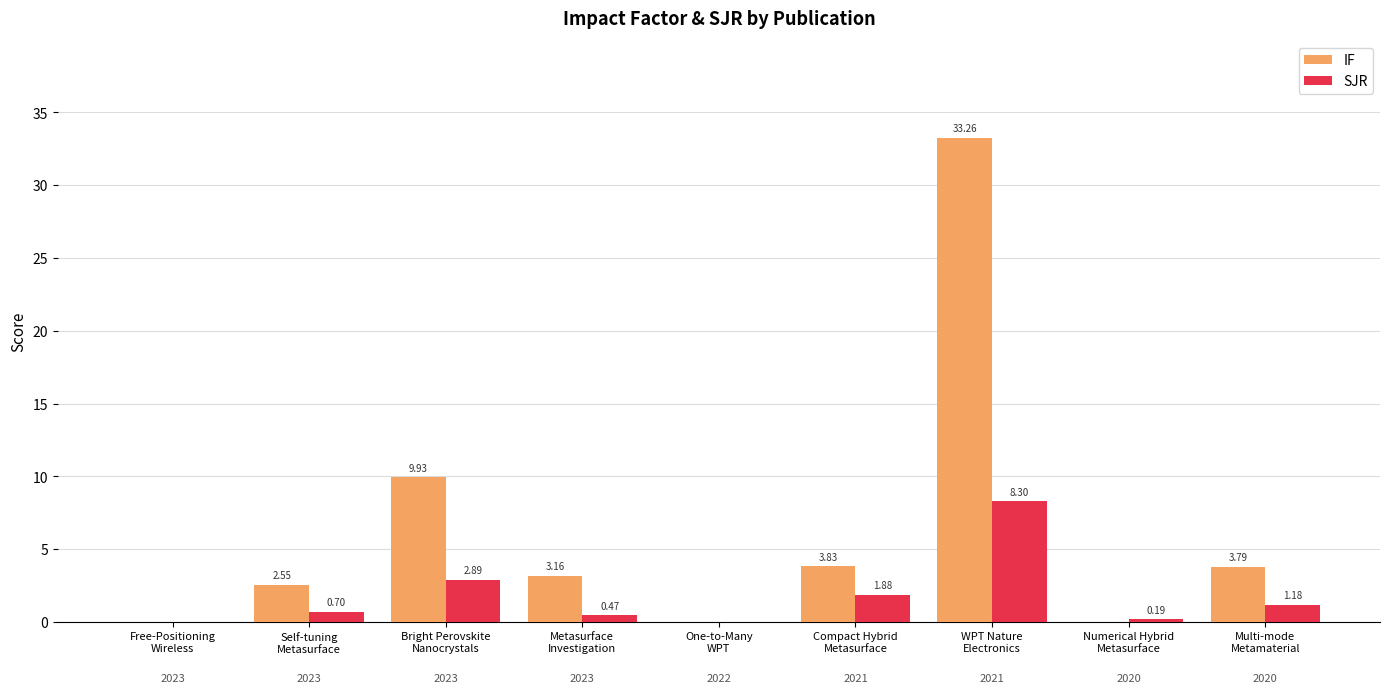

The SJR series shows 2.9 at Bright Perovskite
Nanocrystals. True or false?

True